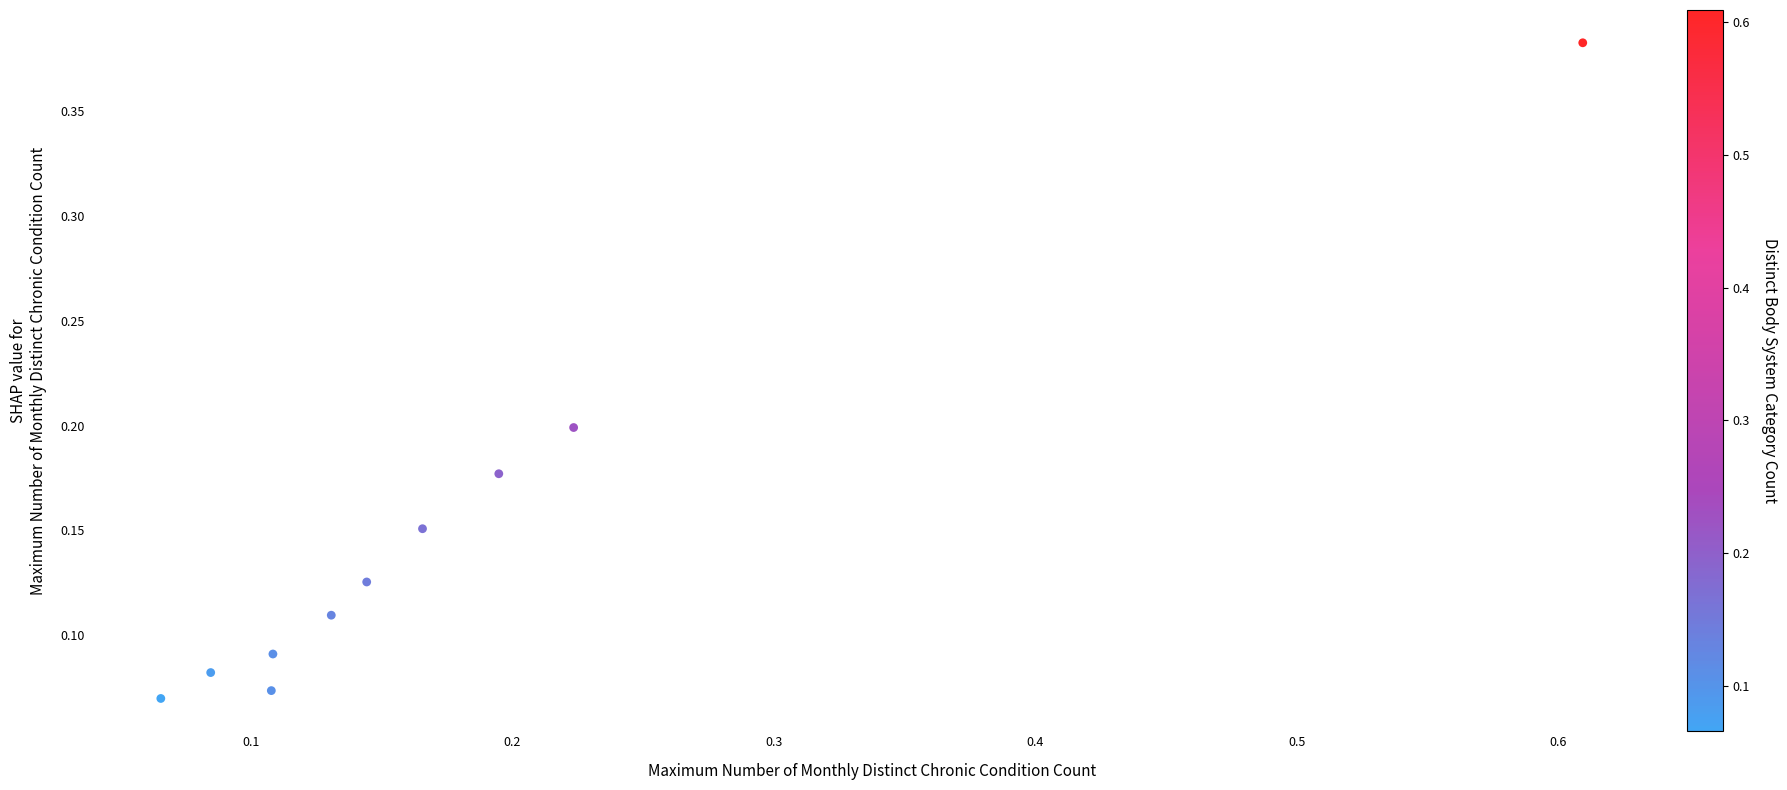

What is the range of X values (max minus min)?

0.5